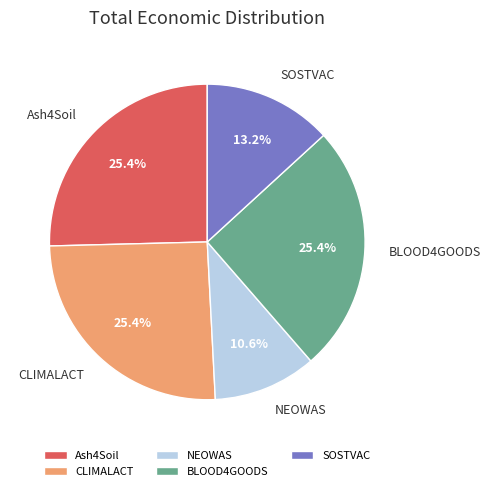

Between NEOWAS and CLIMALACT, which is larger?

CLIMALACT